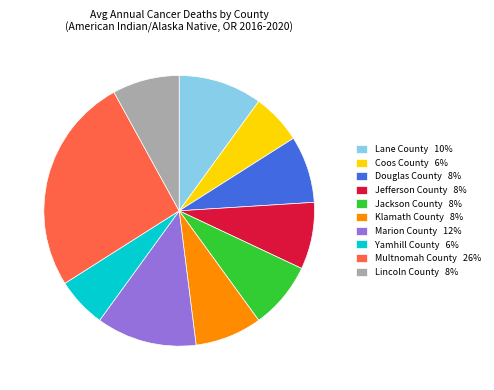

Does Multnomah County account for over 50% of the chart?

No